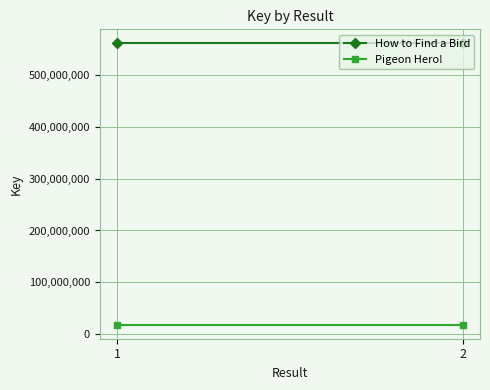

The value of Pigeon Hero! at 1 is 18660692. True or false?

True